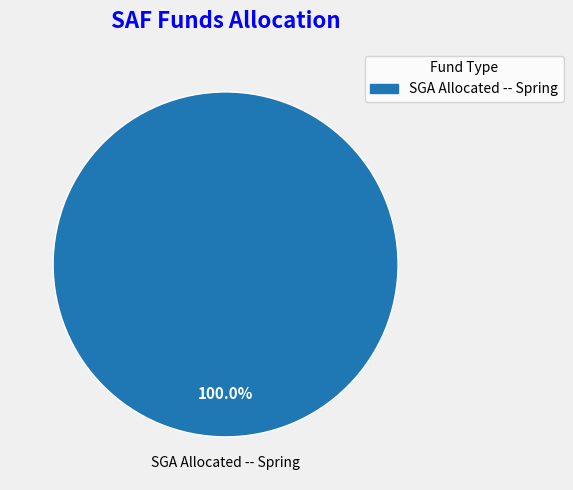

Is there a majority slice in this chart?

Yes